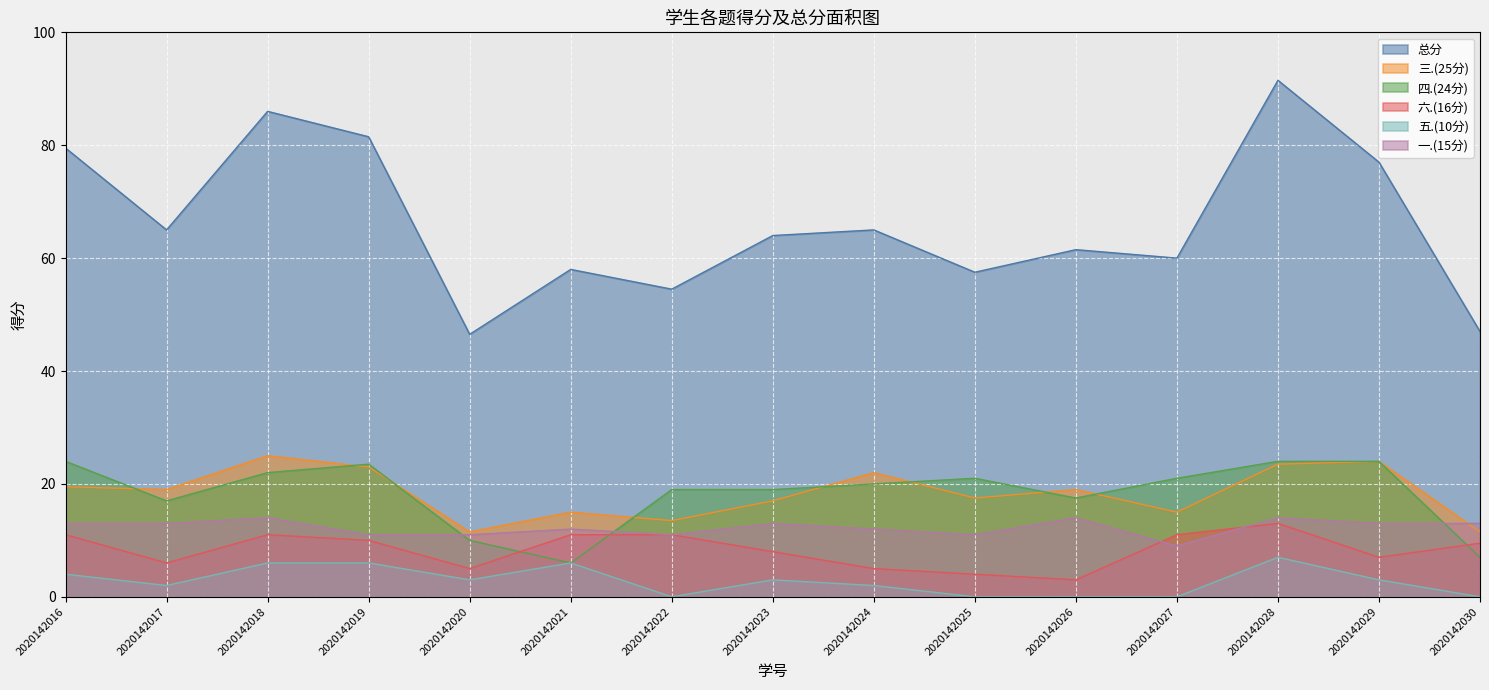

What is the difference between the second highest and second lowest values in the 六.(16分) series?

7.0